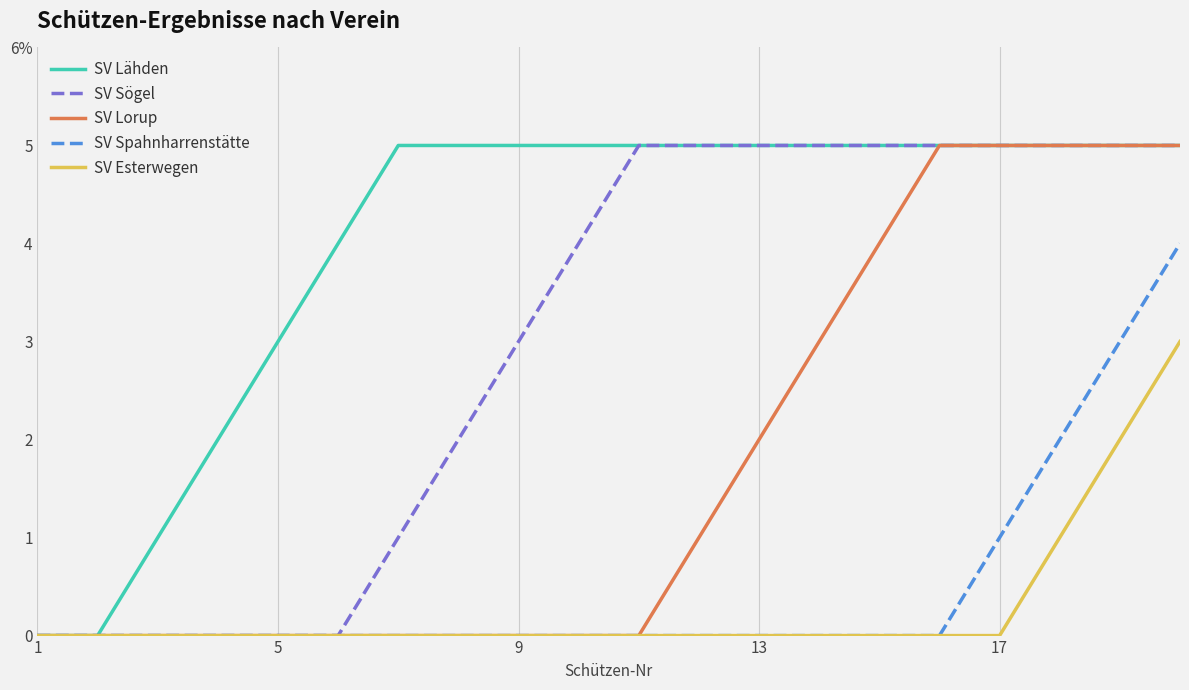

At which label is SV Lorup closest to 2?

13